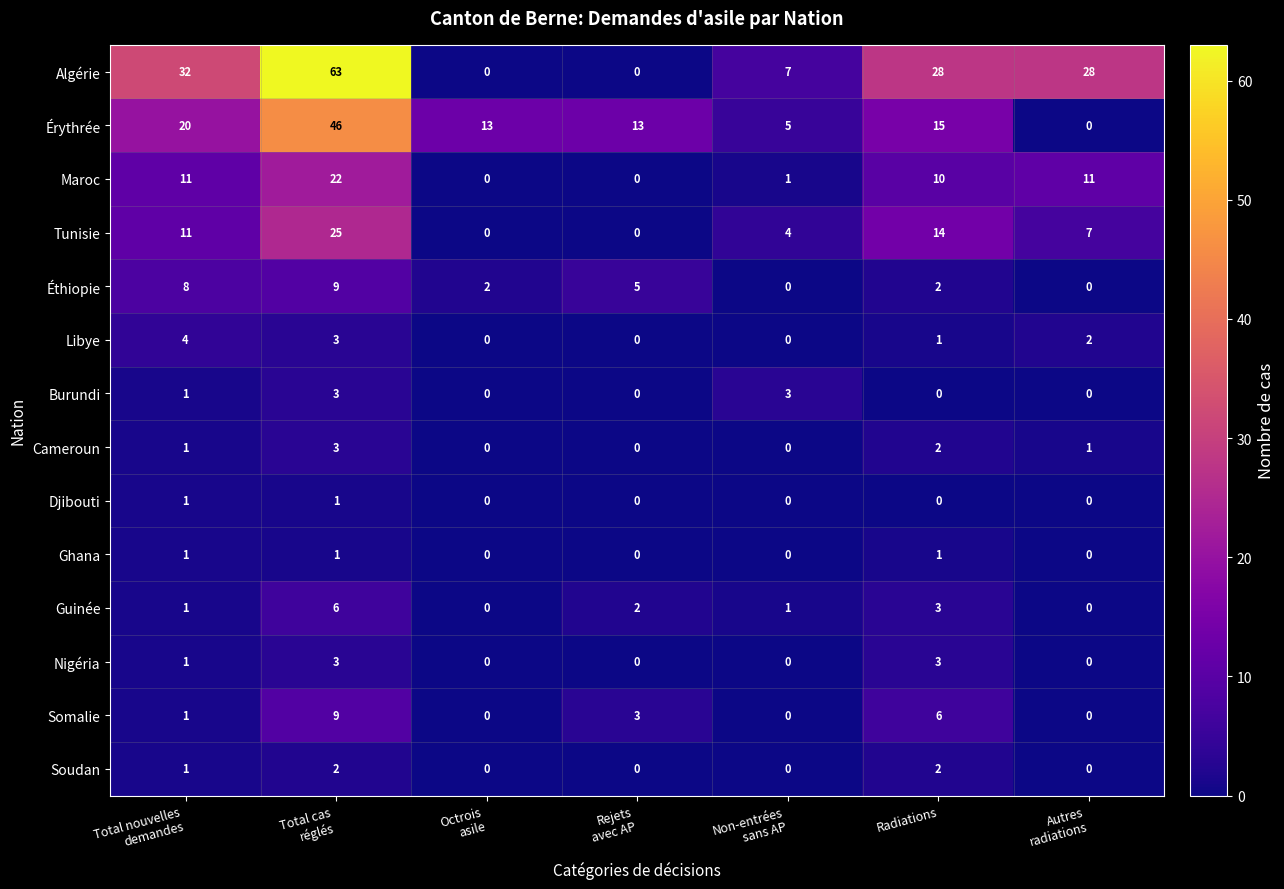

How many series are shown in this chart?

14